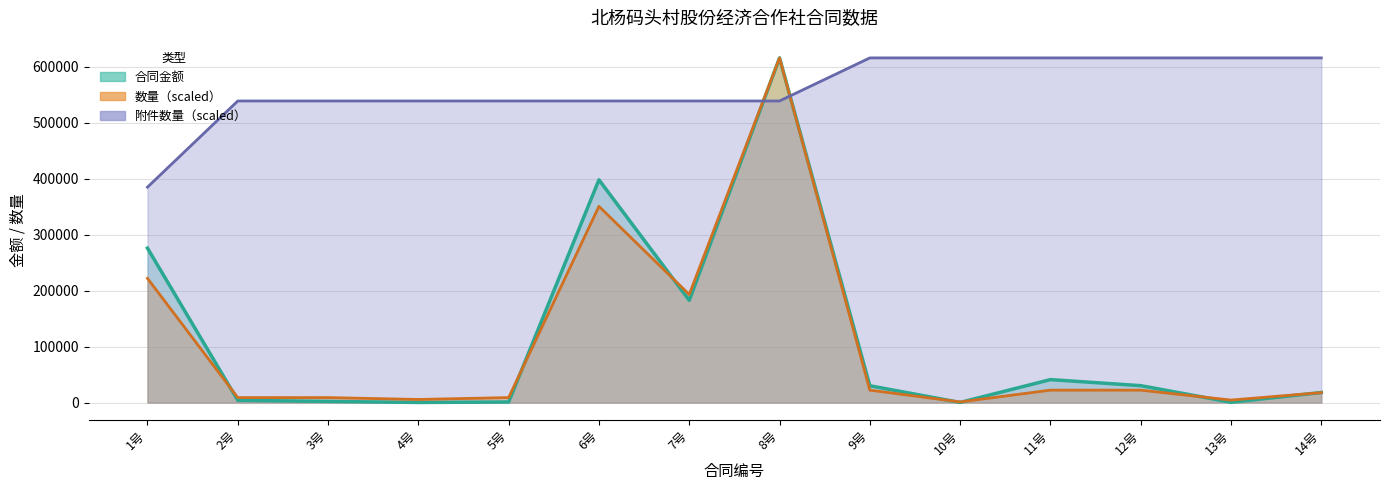

Is it true that 合同金额 equals 616050.0 at 8号?

True